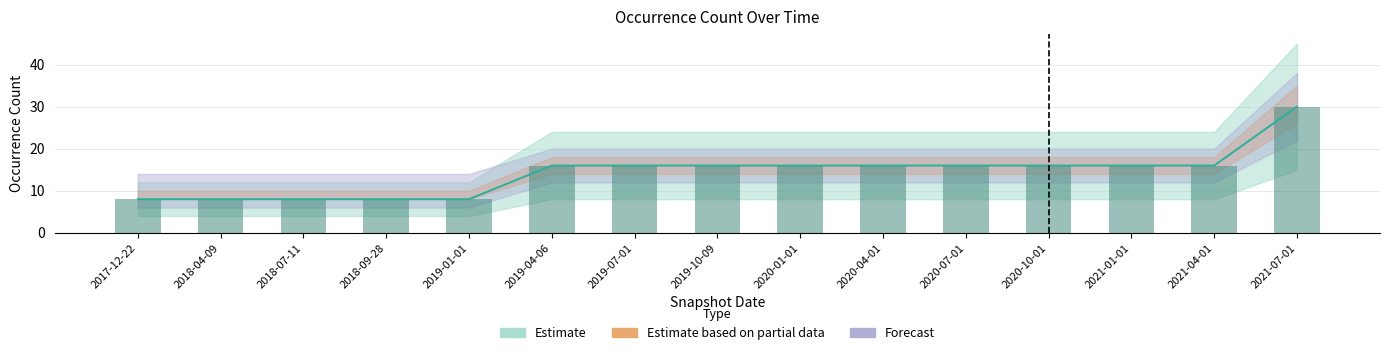

What is the value of the 6th bar from the left?

16